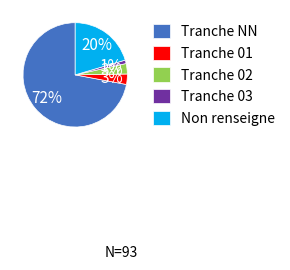

How many slices are in this pie chart?

5